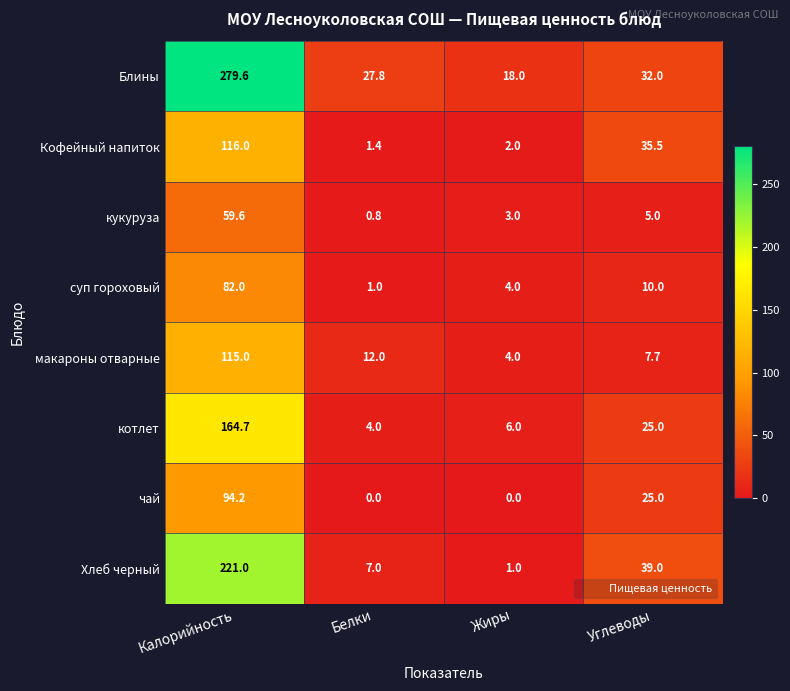

The Хлеб черный series shows 39.0 at Углеводы. True or false?

True